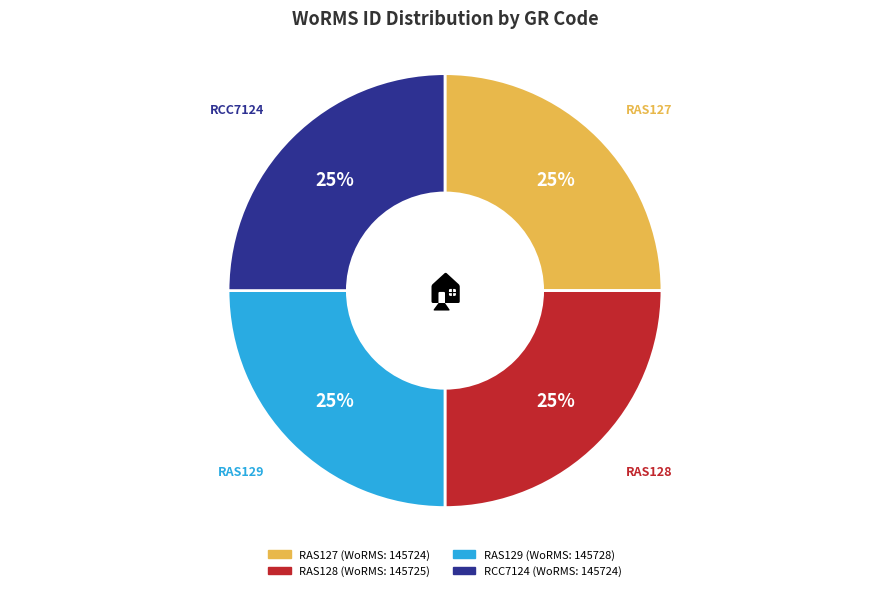

To the nearest percent, what portion does RCC7124 represent?

25%